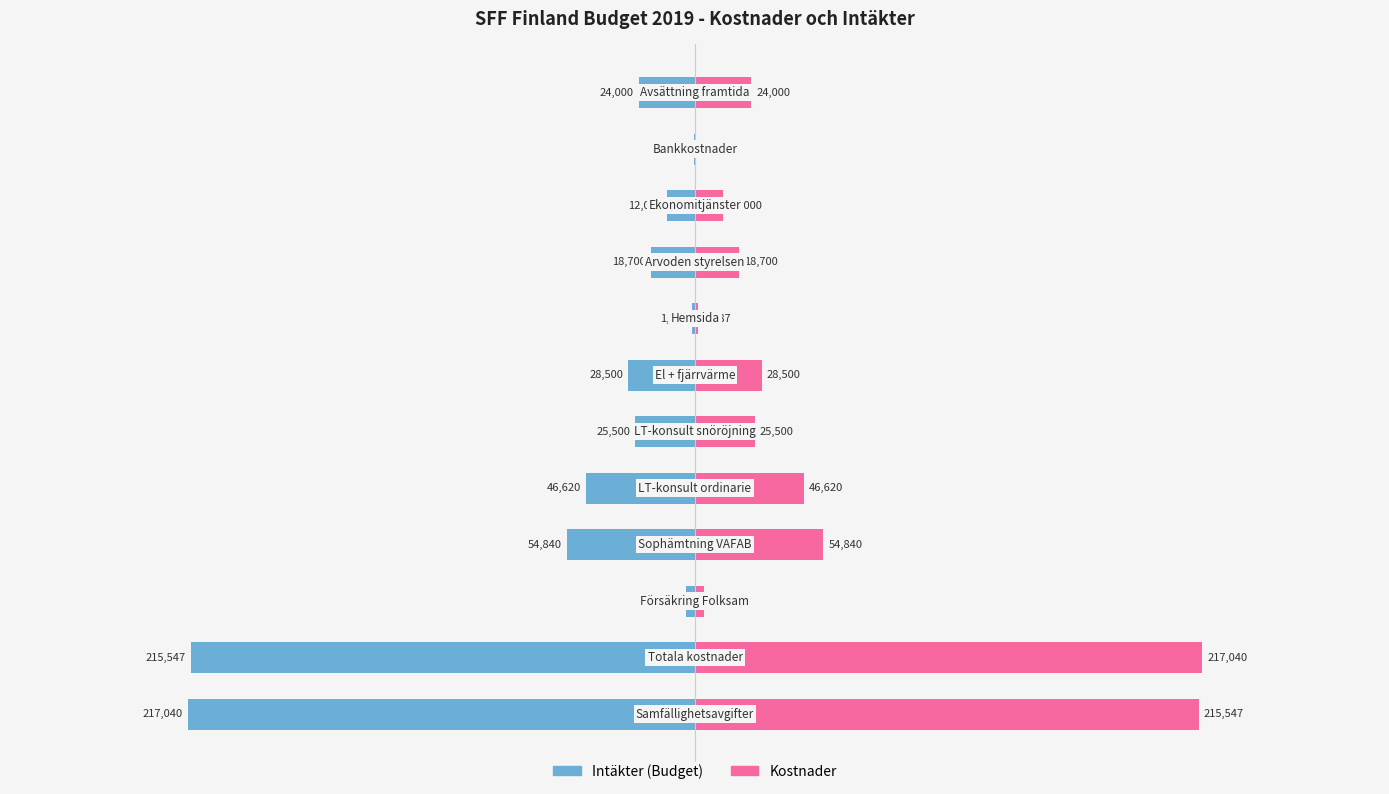

What is the difference between the maximum and minimum values in the Kostnader series?

216740